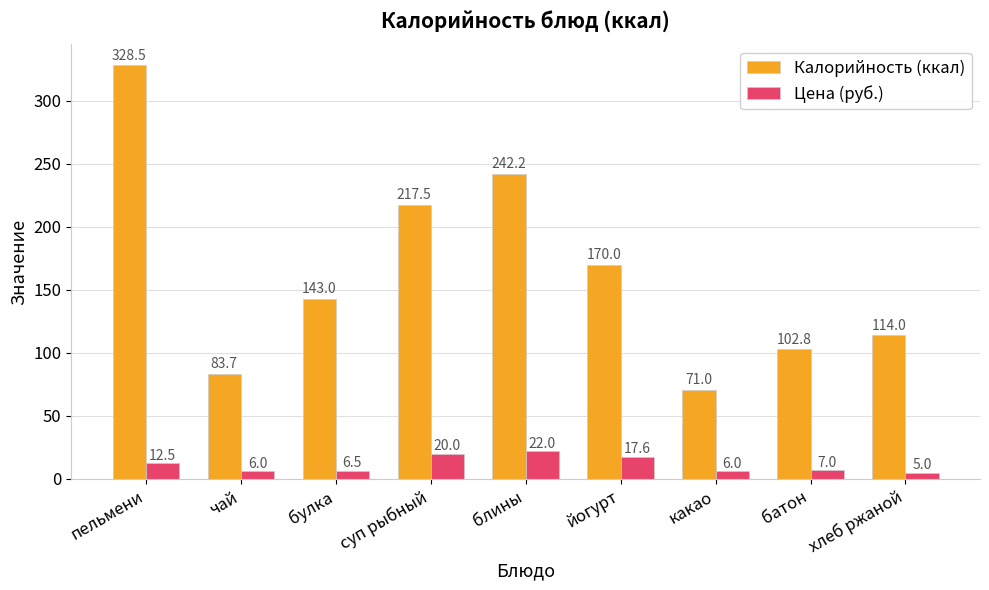

Which series has the largest range (max minus min)?

Калорийность (ккал)